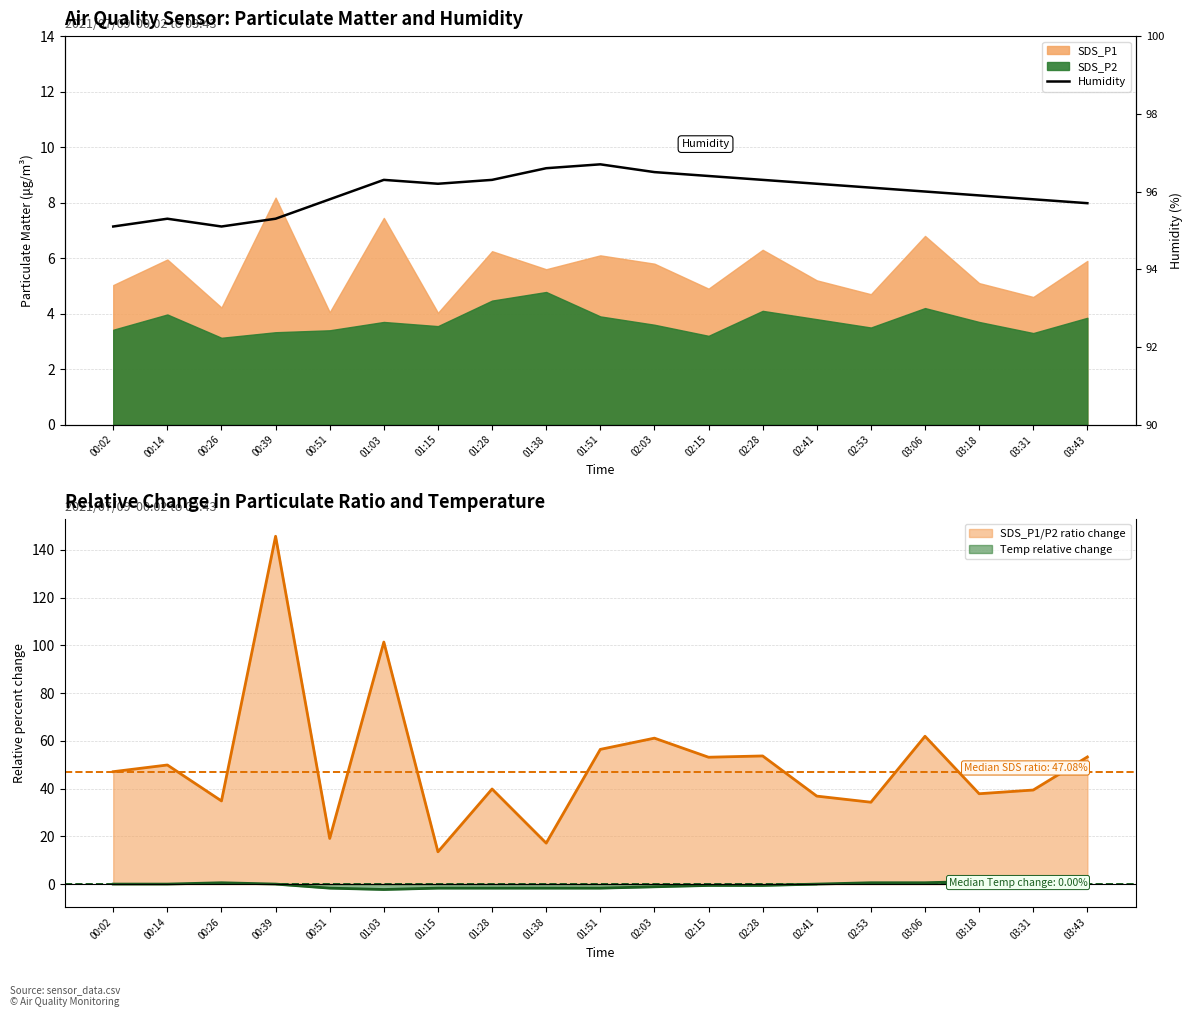

How many points are higher than both their immediate neighbors (excluding endpoints)?

3